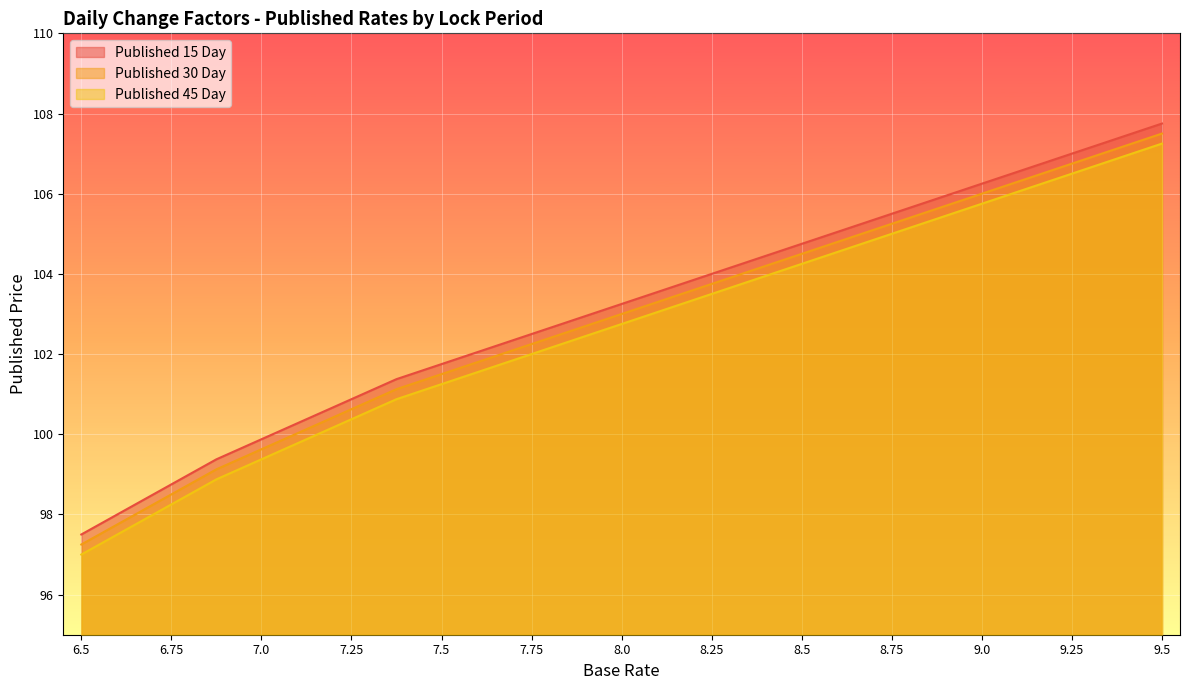

Between 6.5 and 7.5, which is larger?

7.5